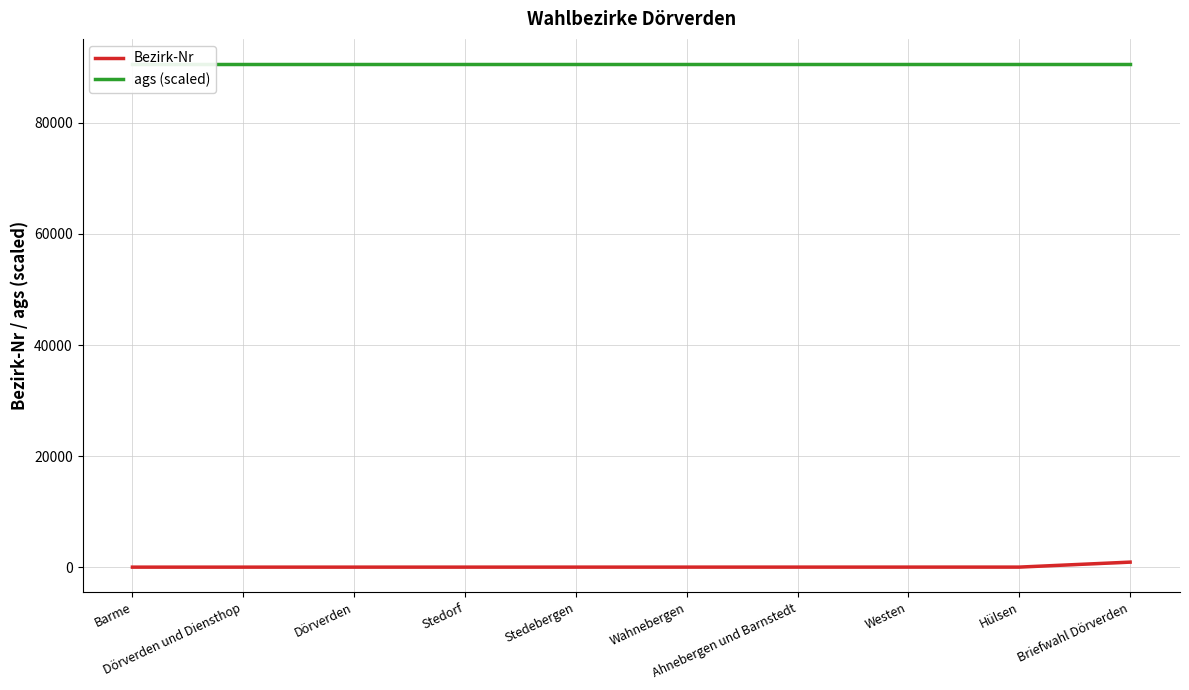

The value of Bezirk-Nr at Briefwahl Dörverden is 906.0. True or false?

True